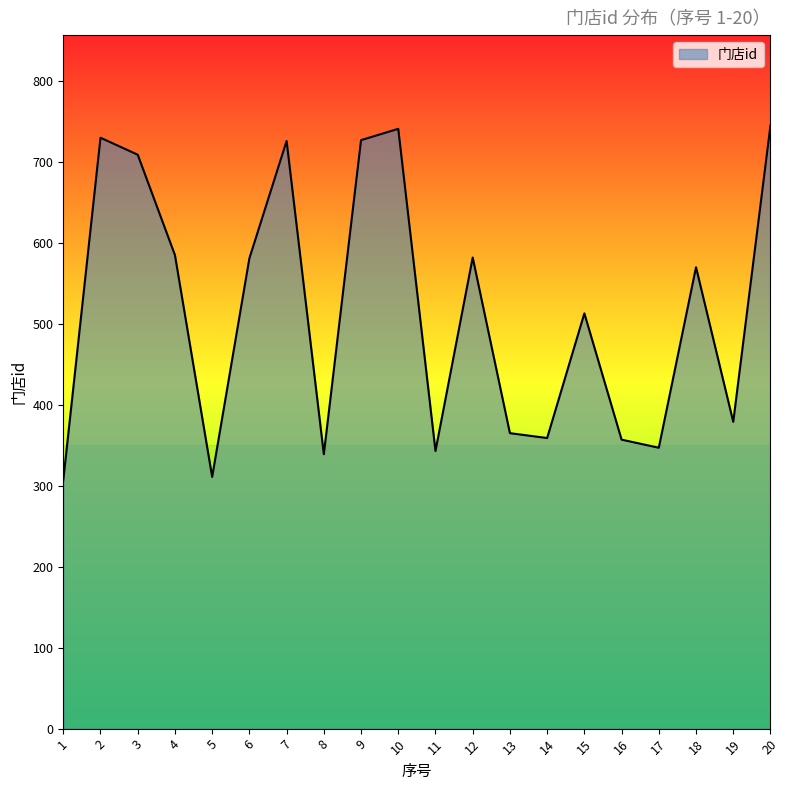

What is the smallest value displayed?

307